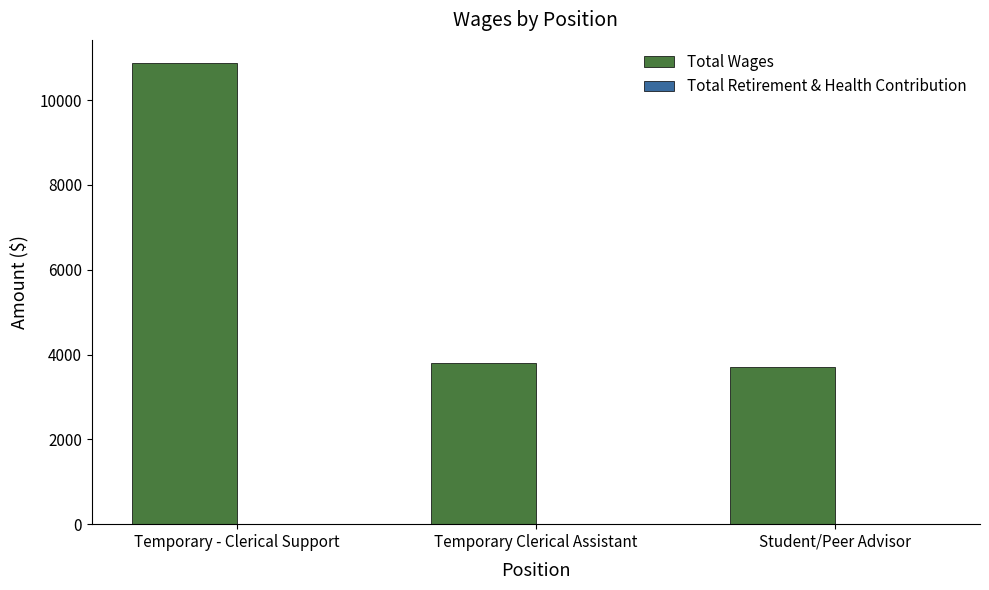

What is the change in value from Temporary - Clerical Support to Temporary Clerical Assistant?

-7074